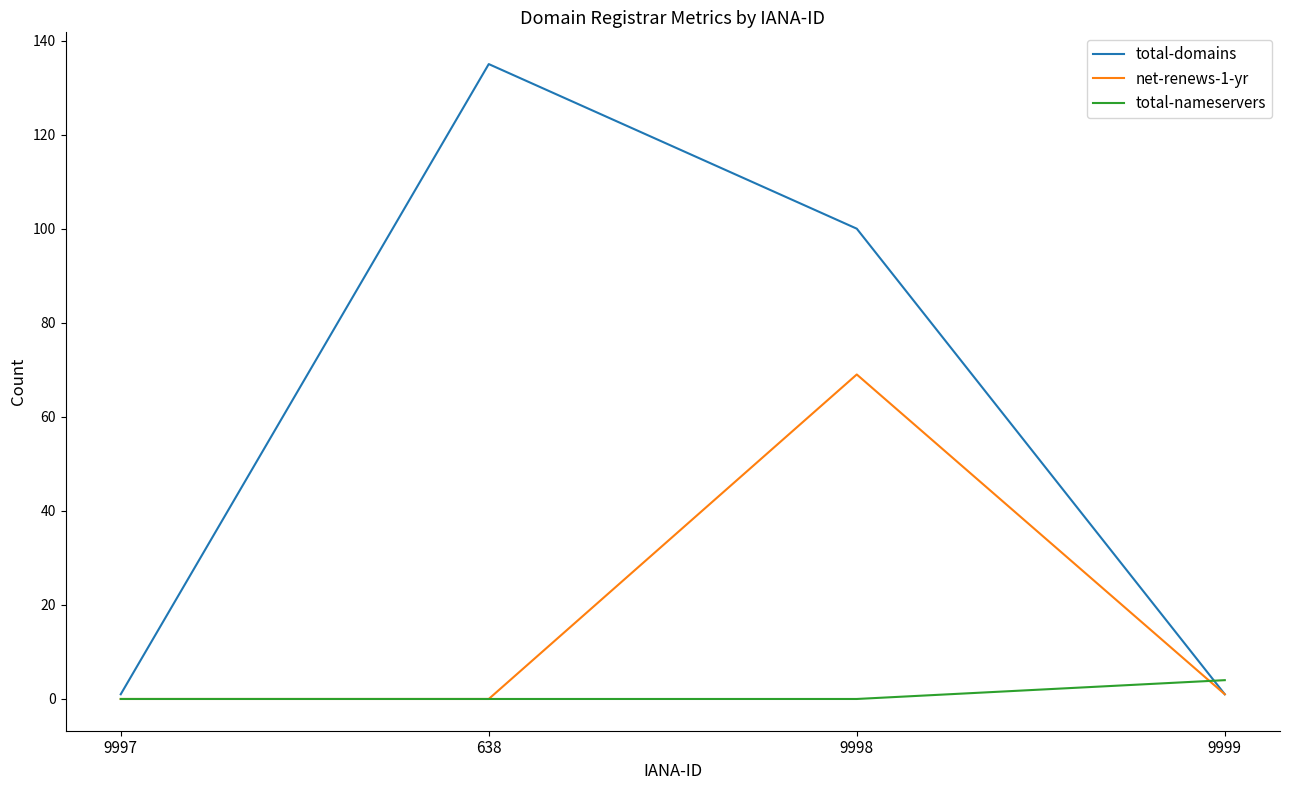

What are all the series names shown in the legend?

total-domains, net-renews-1-yr, total-nameservers